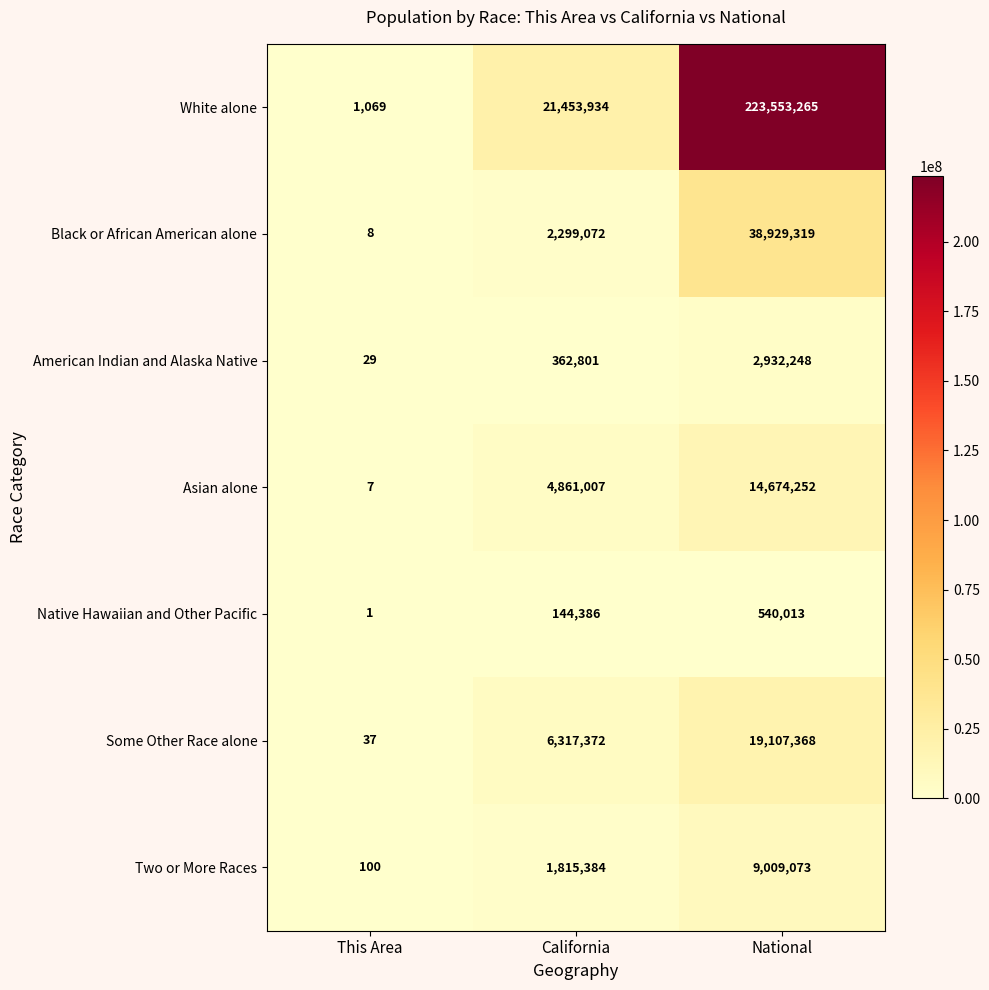

How many Two or More Races values are between 100 and 9009073?

3